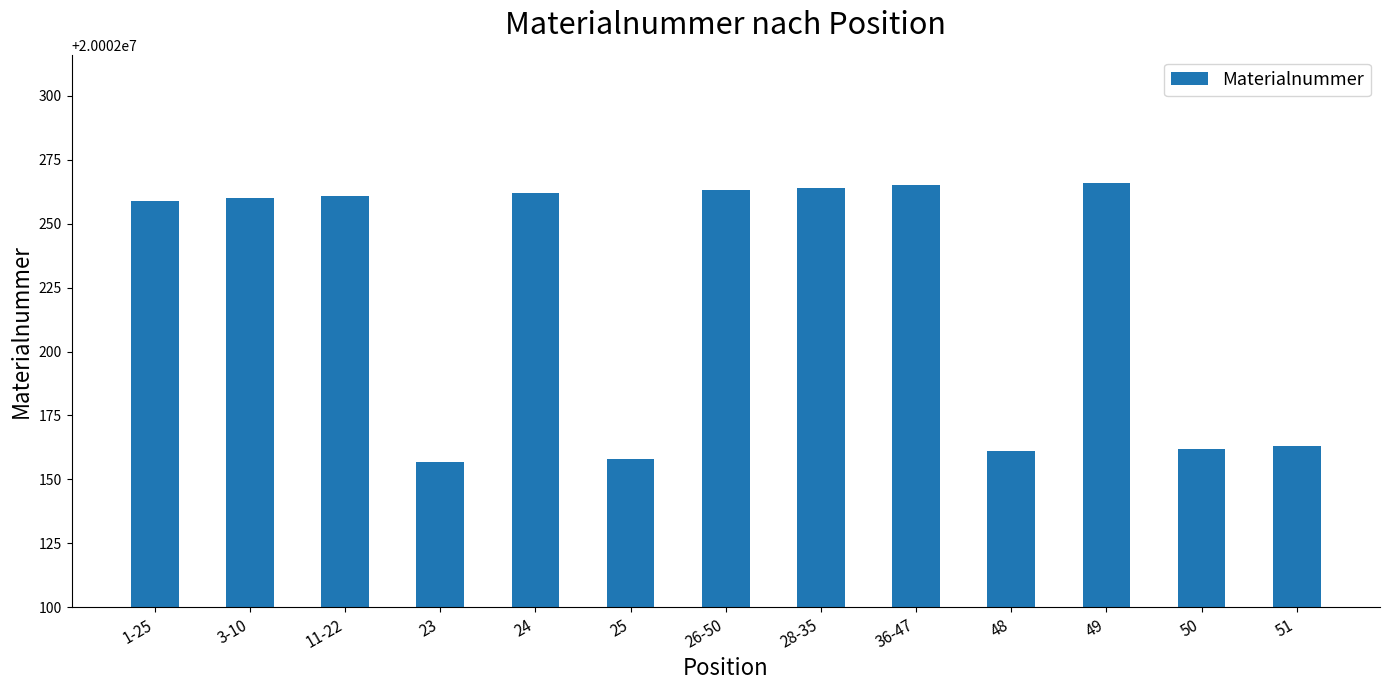

What is the ratio of the value at 49 to the value at 26-50?

1.0